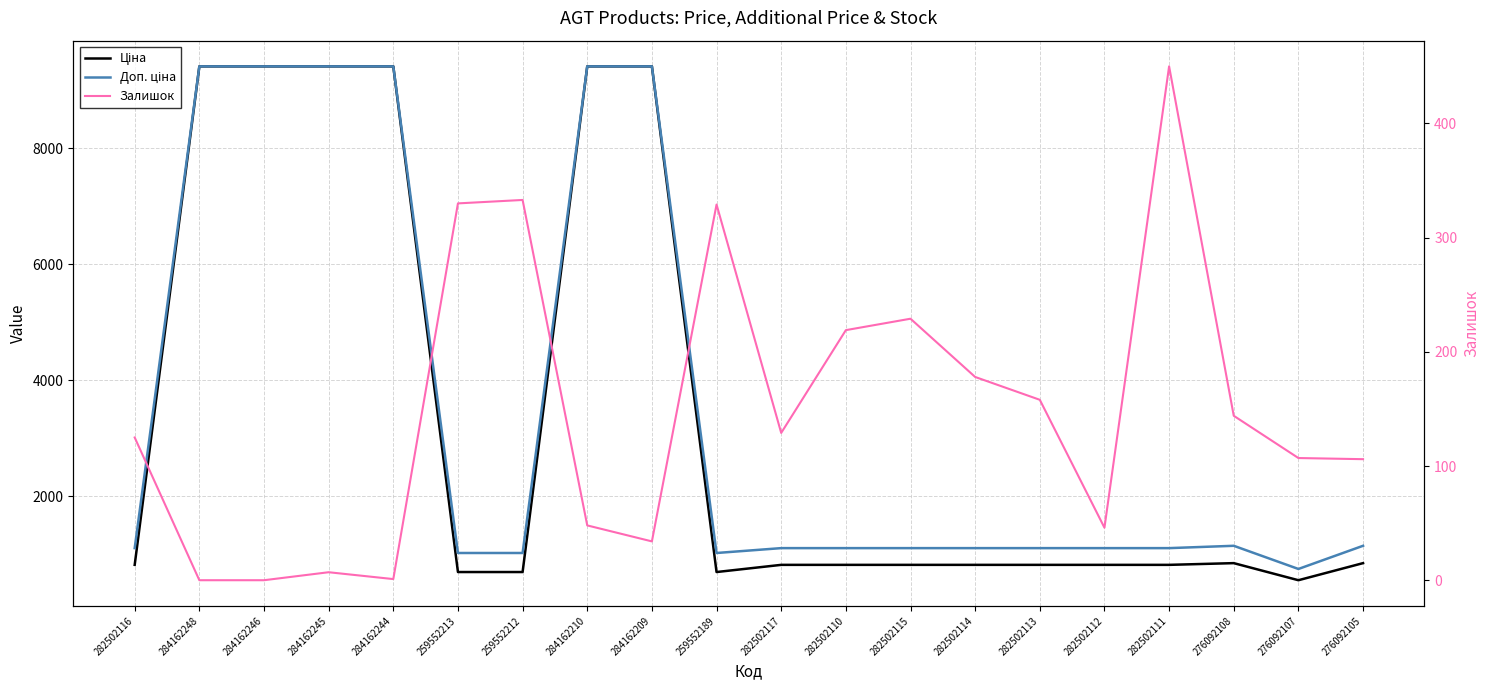

What is the label of the 13th point from the left?

282502115